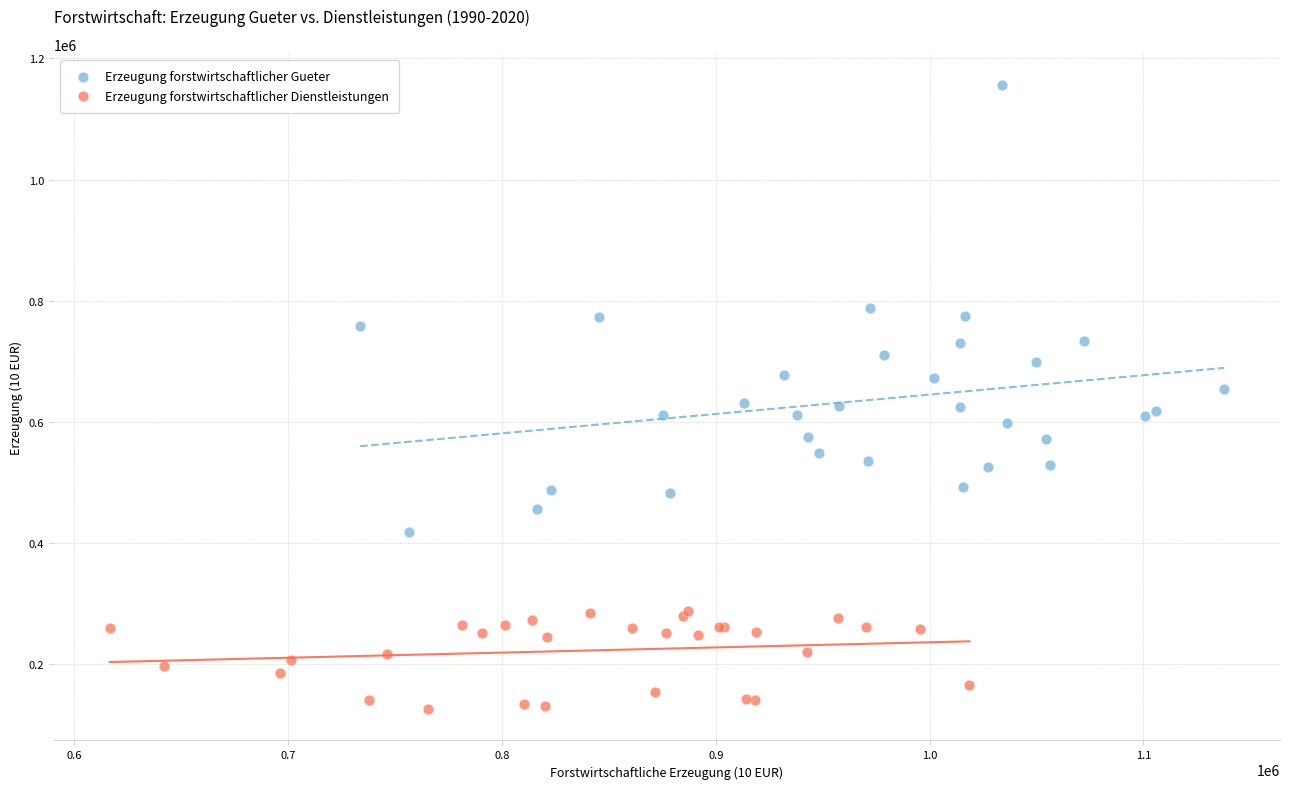

Which series has the widest spread of Y values?

Erzeugung forstwirtschaftlicher Gueter